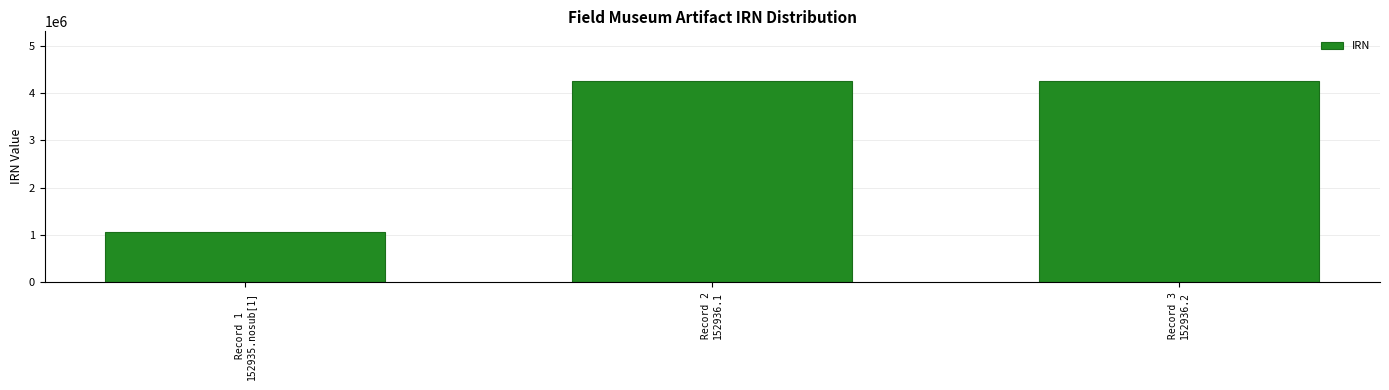

What is the value of the 3rd bar from the left?

4248149